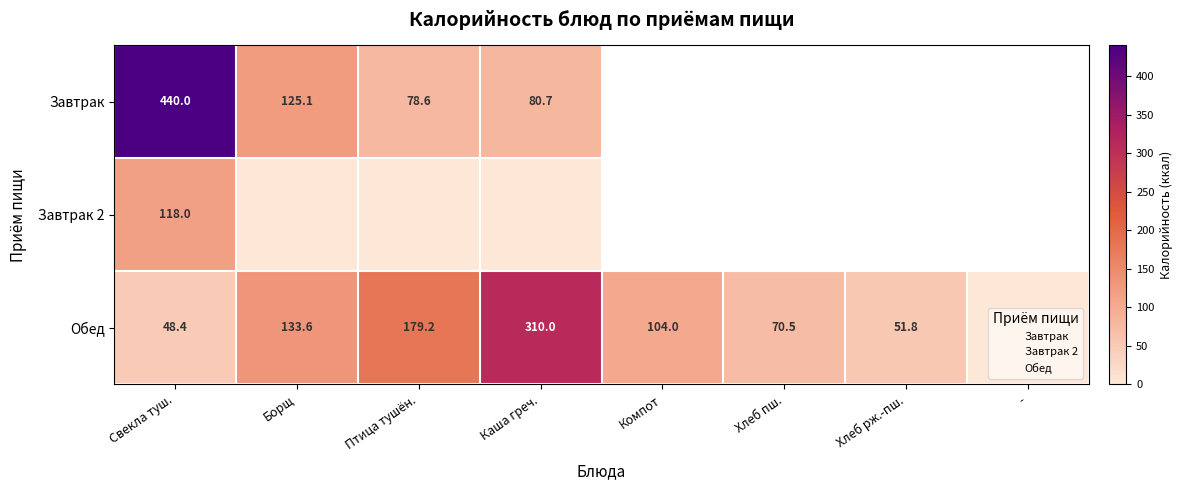

What is the maximum value for Завтрак?

440.0